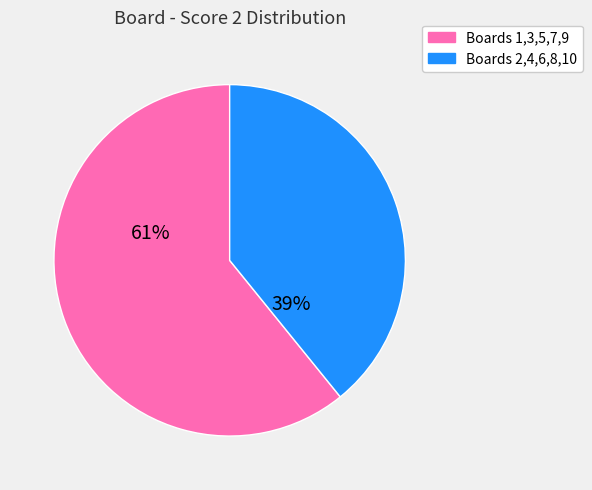

To the nearest percent, what is the difference between the largest and smallest slice percentages?

22%